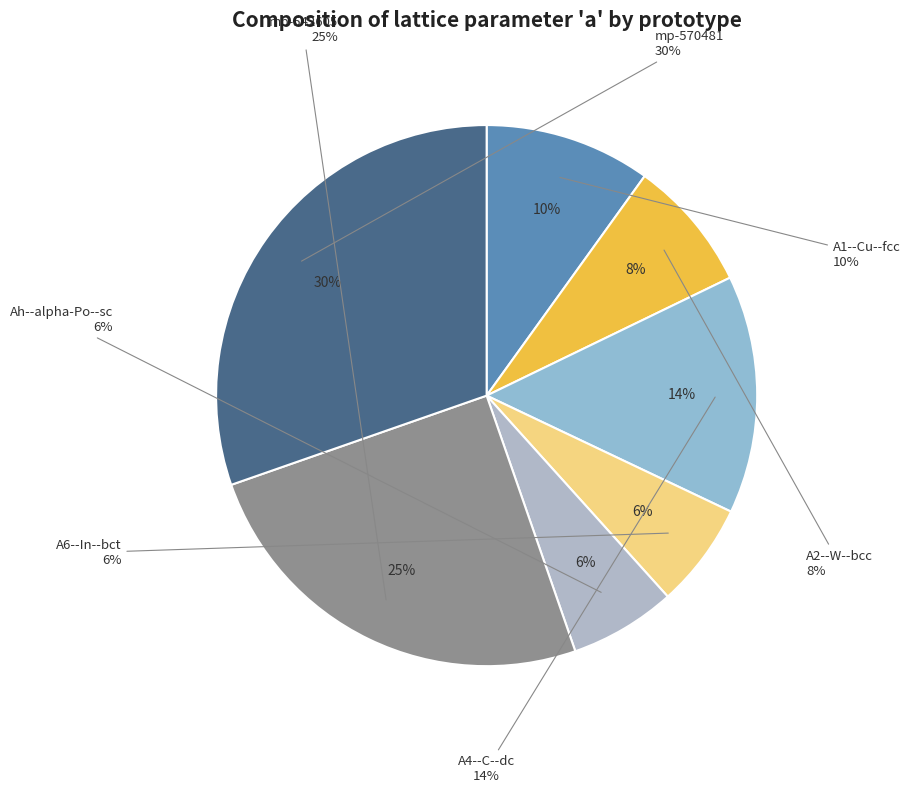

Is the sum of mp-542605 and Ah--alpha-Po--sc greater than half?

No